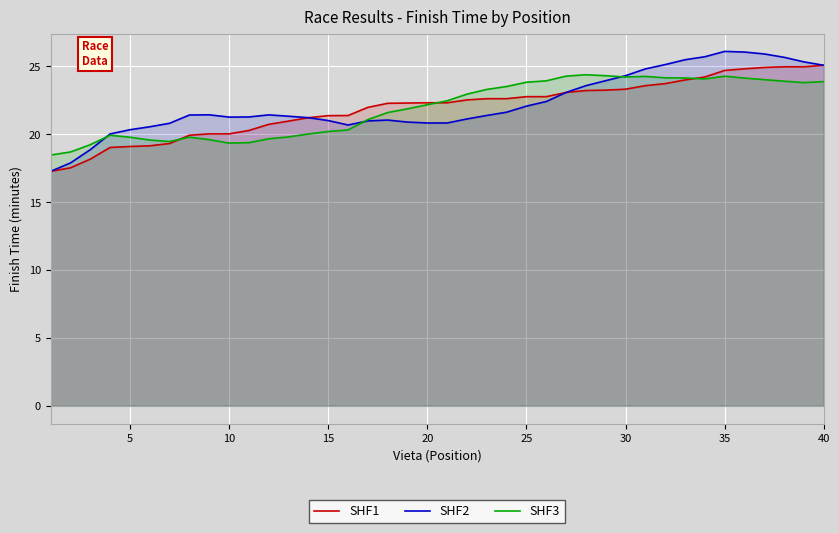

The SHF2 series shows 21.0 at 15. True or false?

True